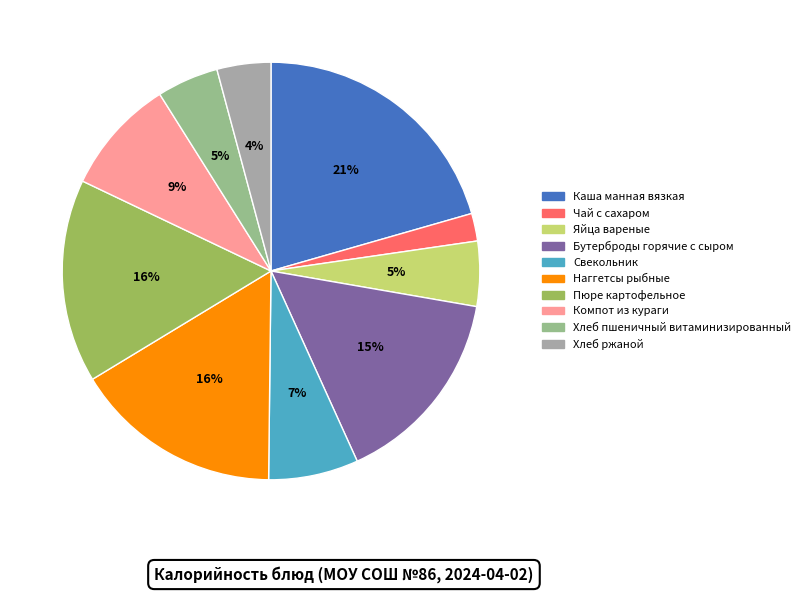

What is the largest slice in the pie chart?

Каша манная вязкая